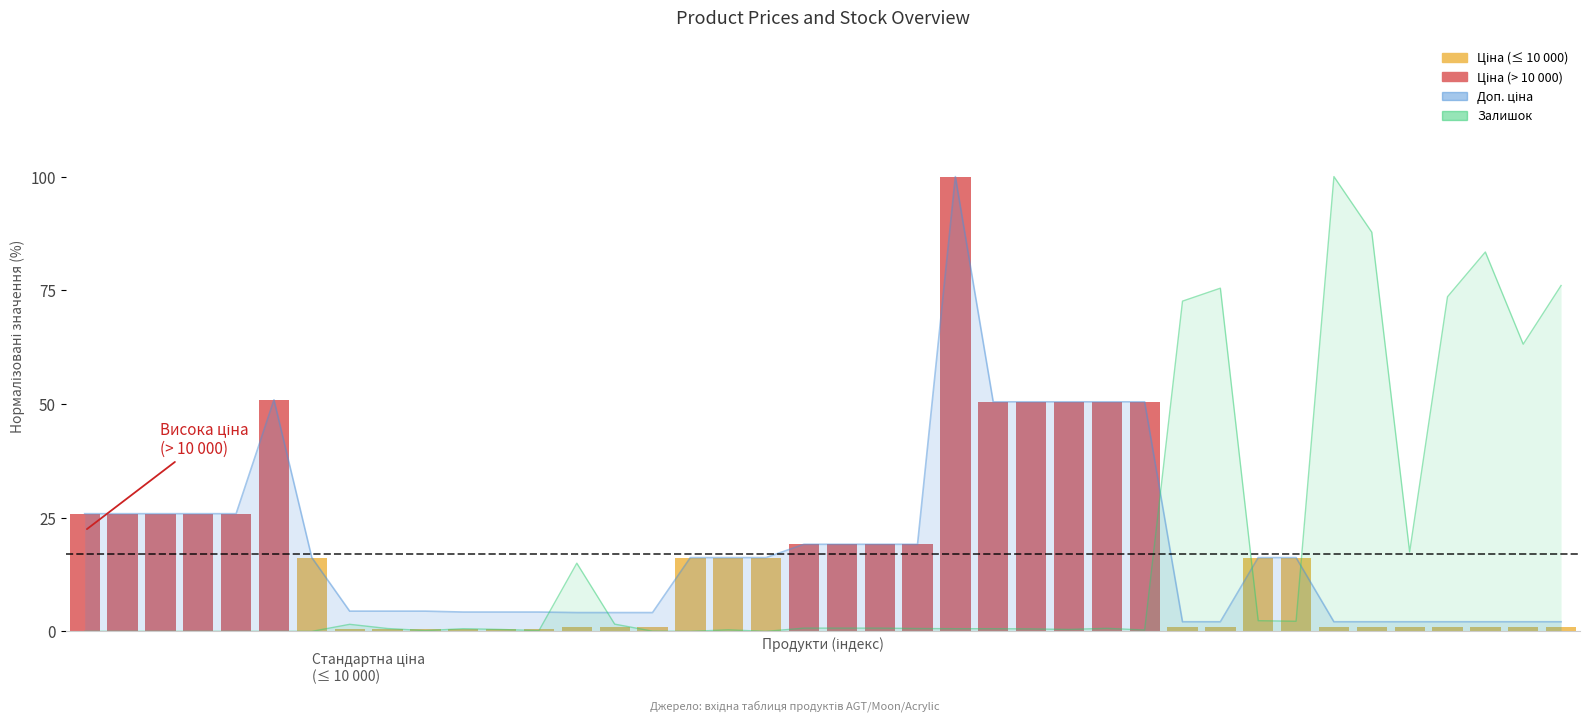

What is the highest value of the Ціна series?

100.0